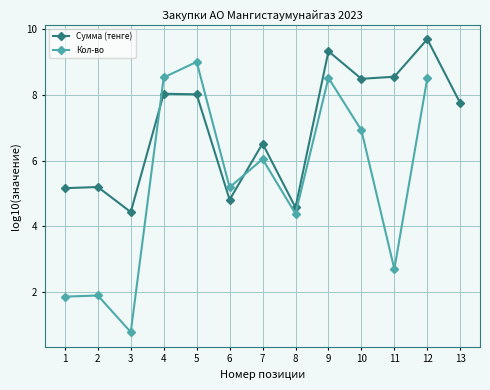

What is the total value across all series at 12?

18.2